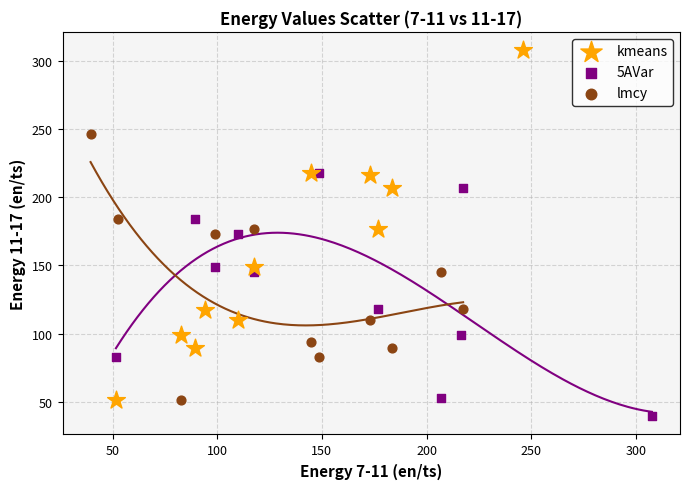

Which series has the largest Y range (max minus min)?

kmeans